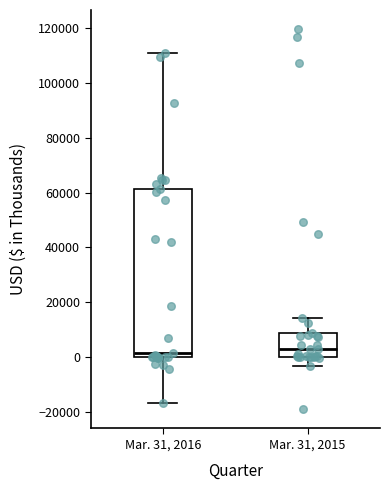

Reading left to right, transcribe this box plot: for each box, give where its median line is, the range the box spans, and where its two whiskers end, as read against the y-axis. The values are not printed on the chart, so give them approximately, as read against the axis.

Mar. 31, 2016: median 2000, box 0 to 62000, whiskers -16000 to 112000
Mar. 31, 2015: median 2000, box 0 to 8000, whiskers -4000 to 14000